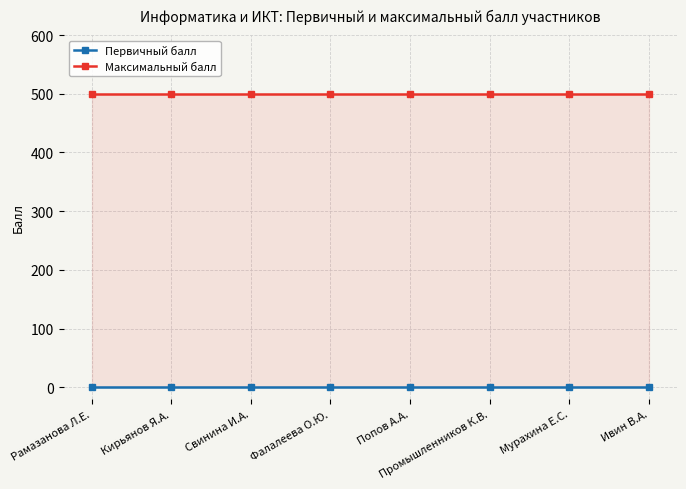

Which series changed the most between Свинина И.А. and Промышленников К.В.?

Первичный балл